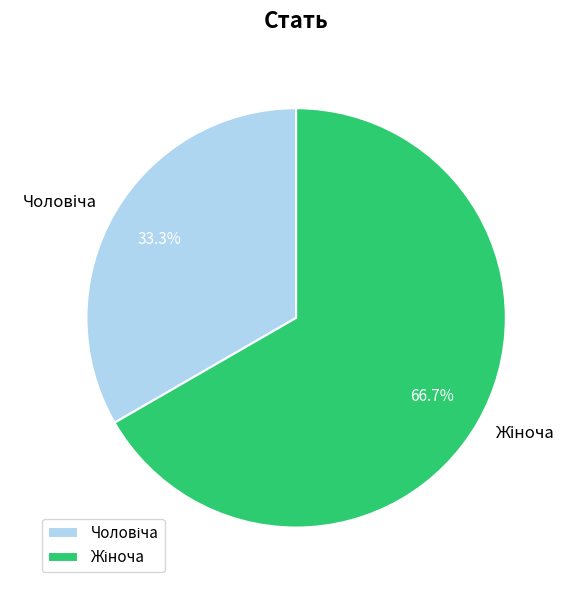

What is the ratio of the value at Жіноча to the value at Чоловіча?

2.0